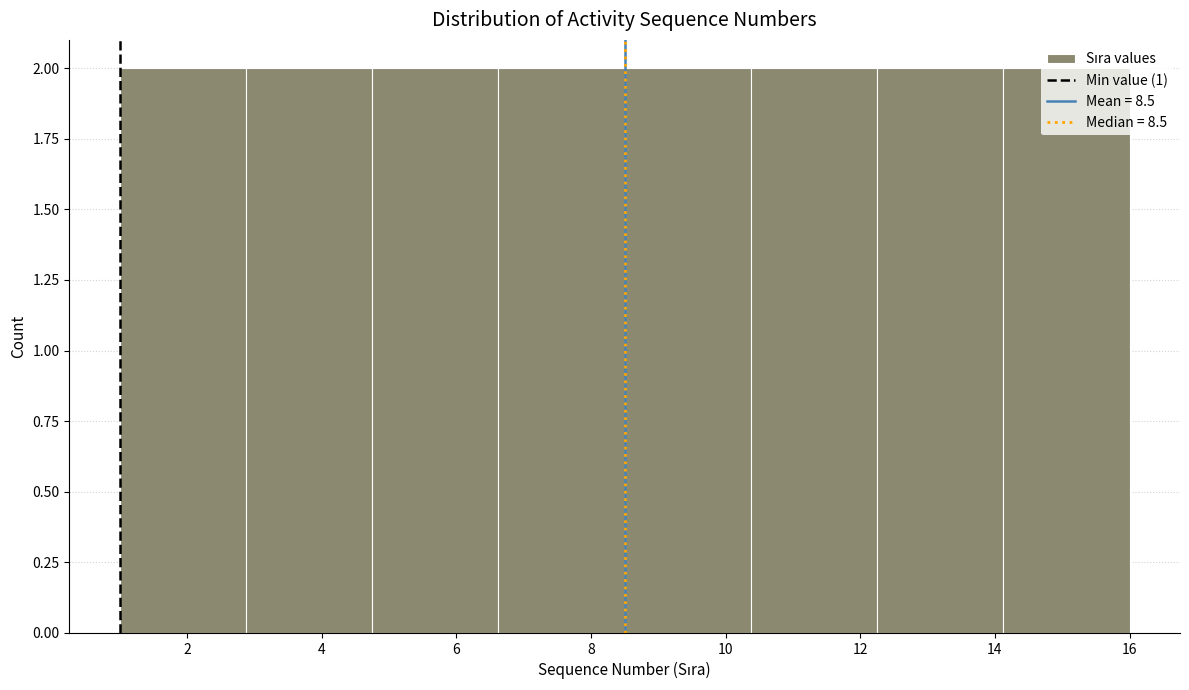

Reading left to right, transcribe this chart: for each bar, give the range it covers on the x-axis and its height. Neither the bar edges nor the heights are printed on the chart, so give them approximately, as read against the axes.

1.0 to 2.8: 2
2.8 to 4.8: 2
4.8 to 6.6: 2
6.6 to 8.6: 2
8.6 to 10.4: 2
10.4 to 12.2: 2
12.2 to 14.2: 2
14.2 to 16.0: 2